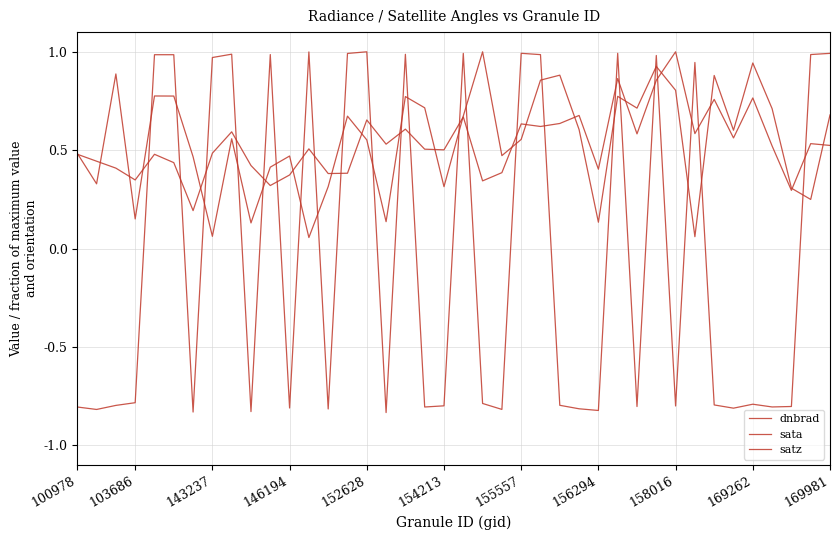

Which series has the largest total across all categories?

satz